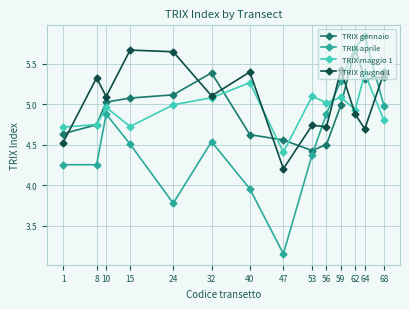

True or false: TRIX maggio 1 and TRIX aprile intersect in this chart.

True